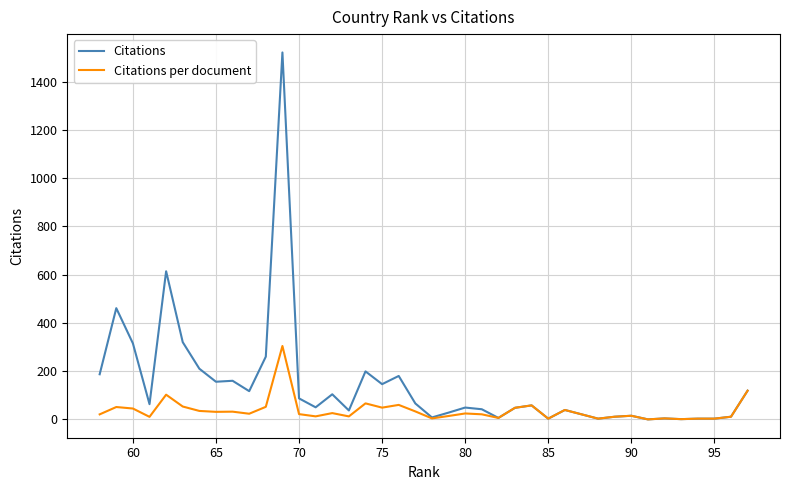

True or false: Citations and Citations per document intersect in this chart.

False